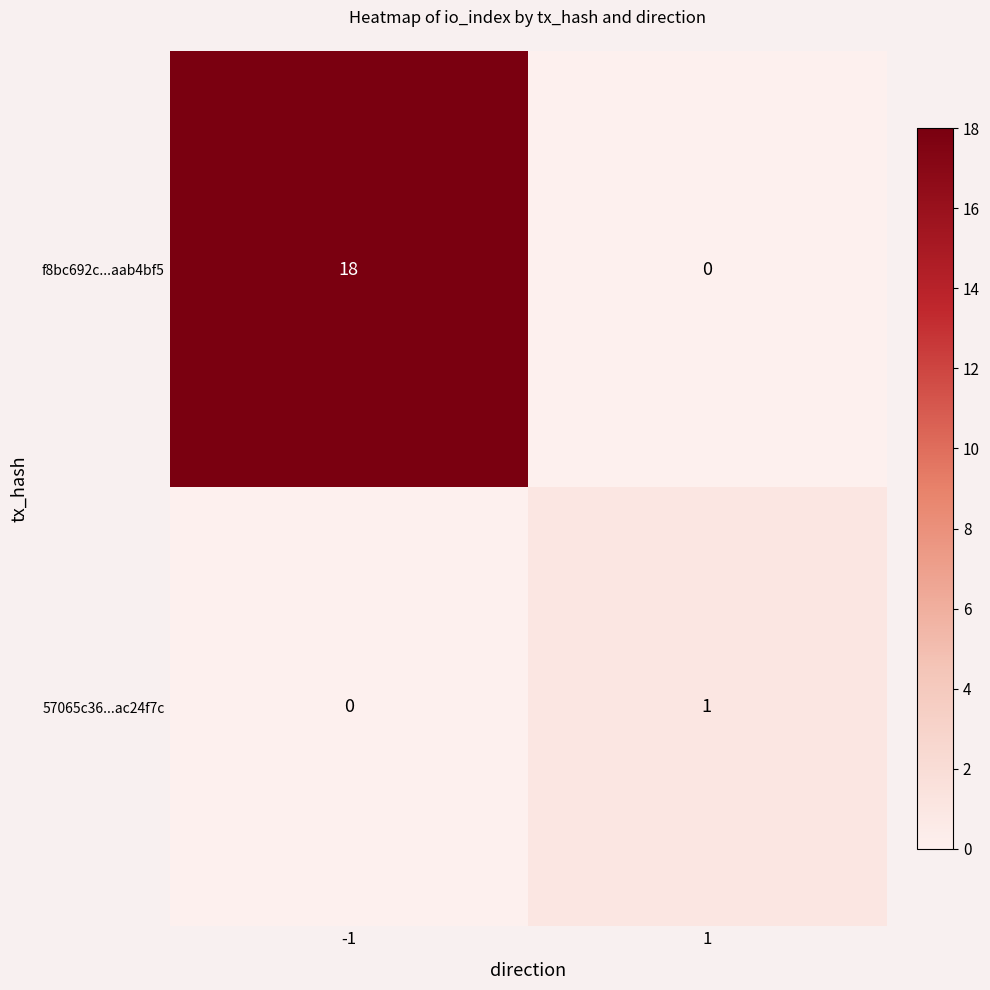

How many series are shown in this chart?

2